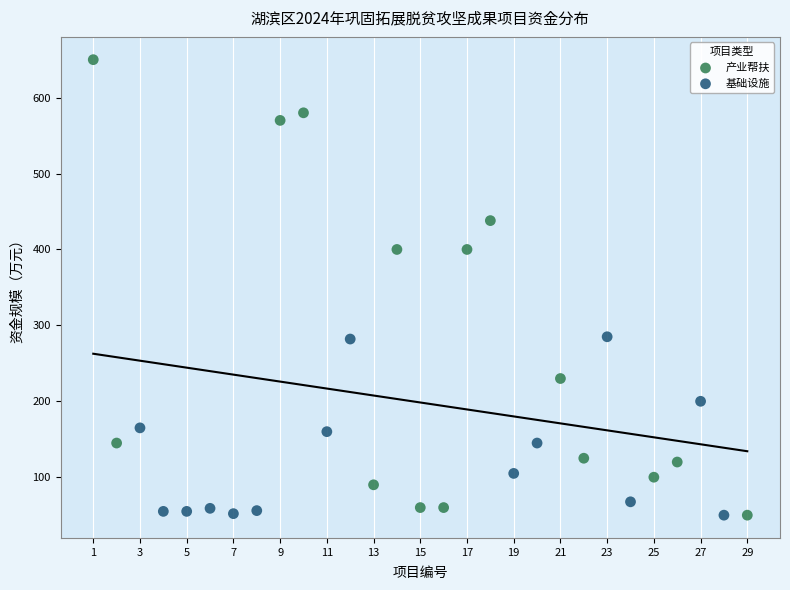

Which series reaches the maximum Y coordinate?

产业帮扶